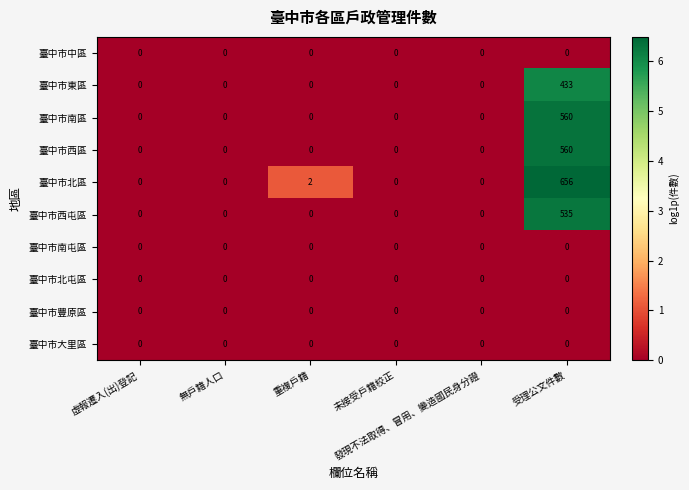

Between 虛報遷入(出)登記 and 受理公文件數, which series saw the biggest shift?

臺中市北區